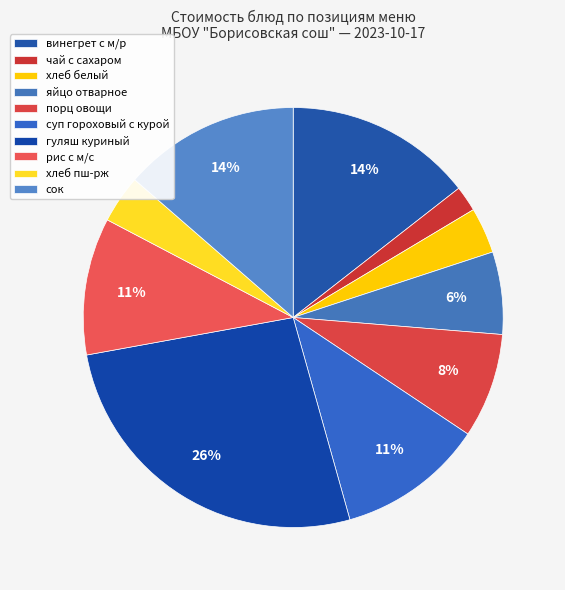

How many segments does this pie chart have?

10